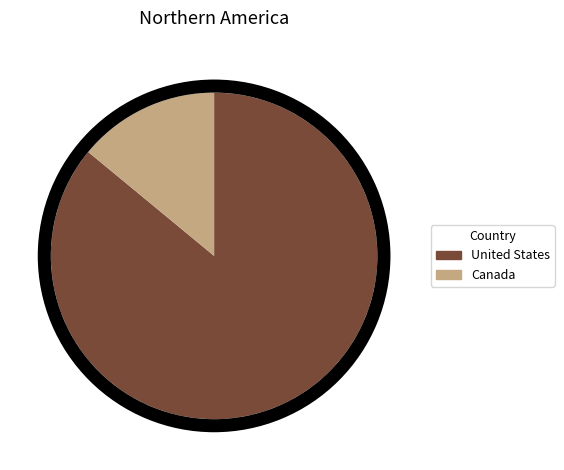

How much of the chart is everything except Canada?

86.0%